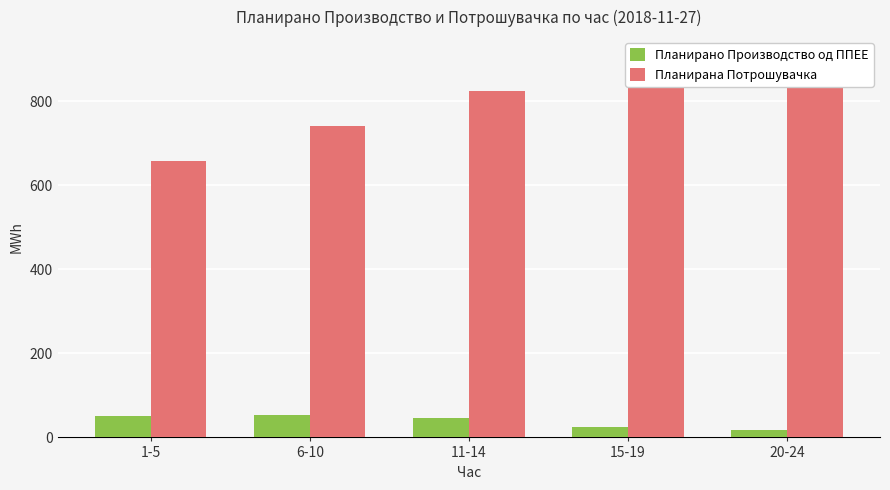

At which category is the sum across all series the highest?

15-19